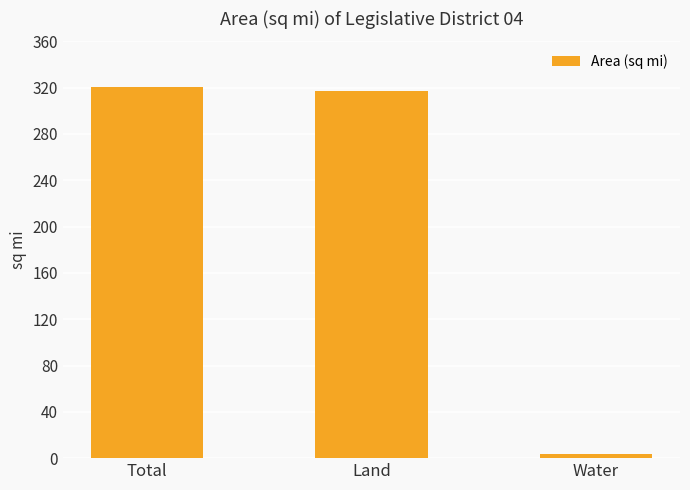

What position from the right is Total?

3